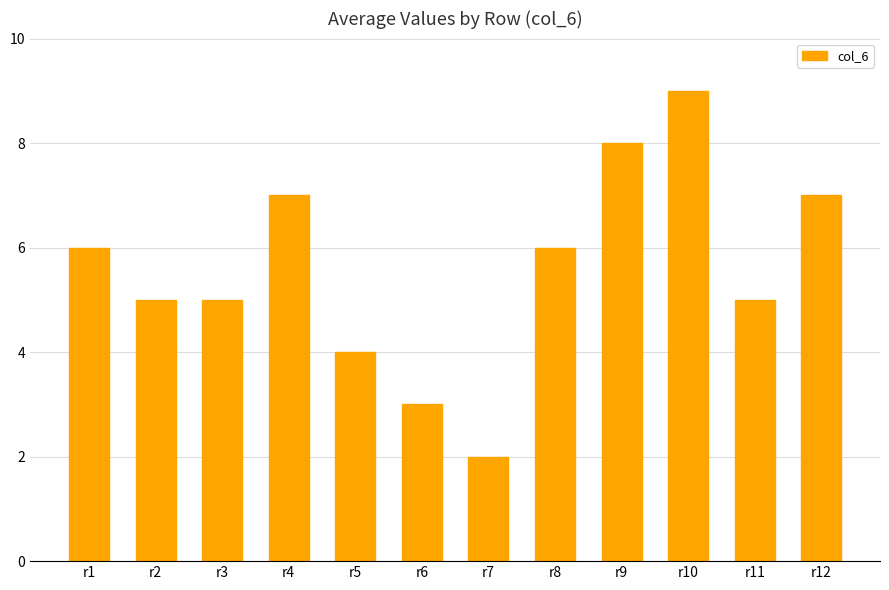

Reading left to right, extract all data points from this chart.

6	5	5	7	4	3	2	6	8	9	5	7